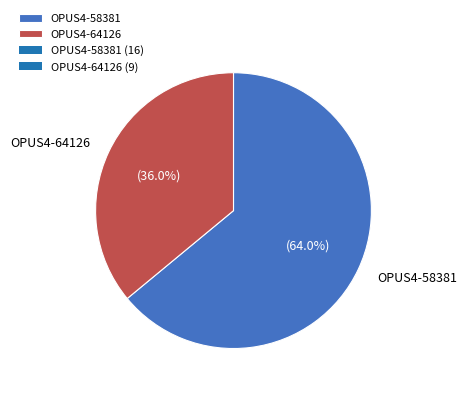

How much of the chart is everything except OPUS4-58381?

36.0%